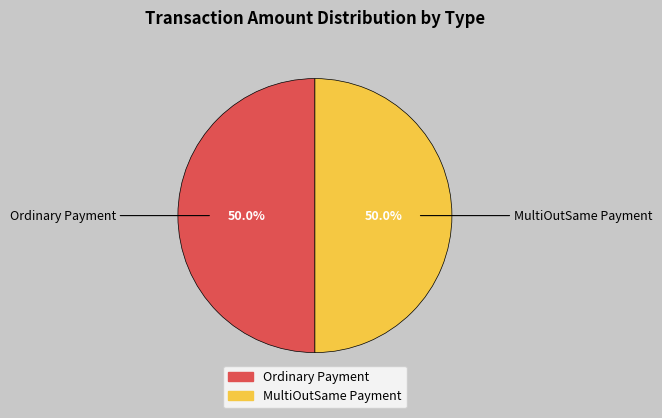

To the nearest percent, what is the combined percentage of Ordinary Payment and MultiOutSame Payment?

100%